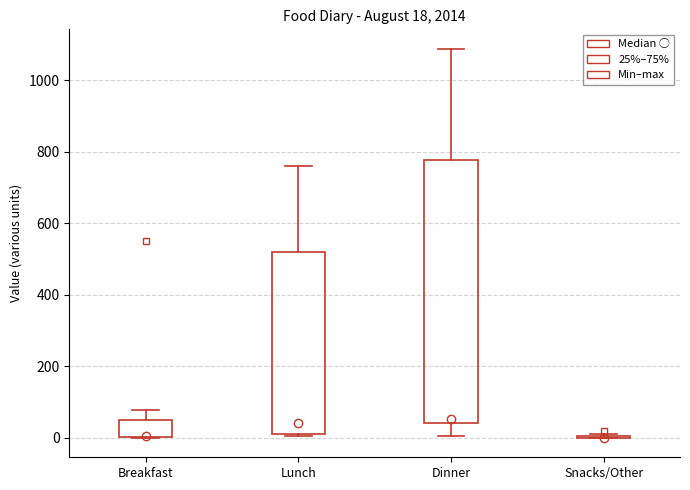

Comparing the boxes themselves (not the whiskers), which one is the tallest?

Dinner